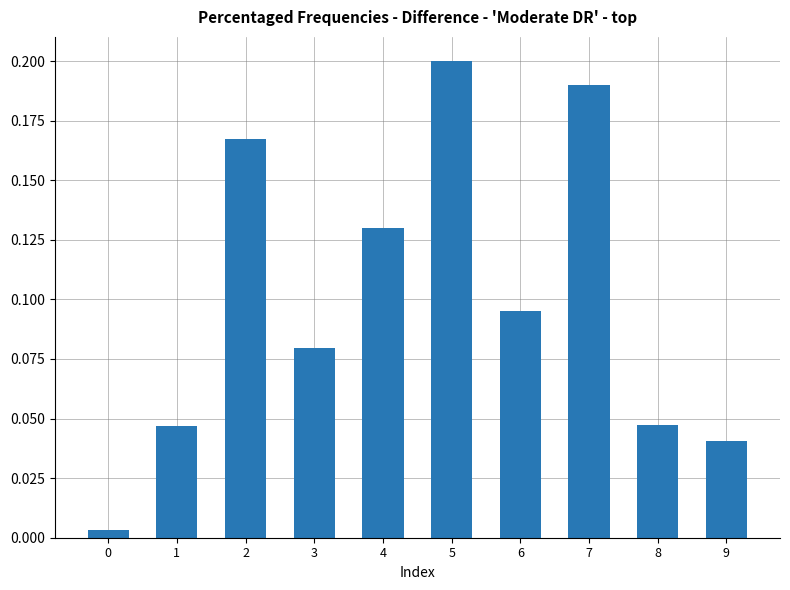

What is the change in value from 1 to 4?

+0.1